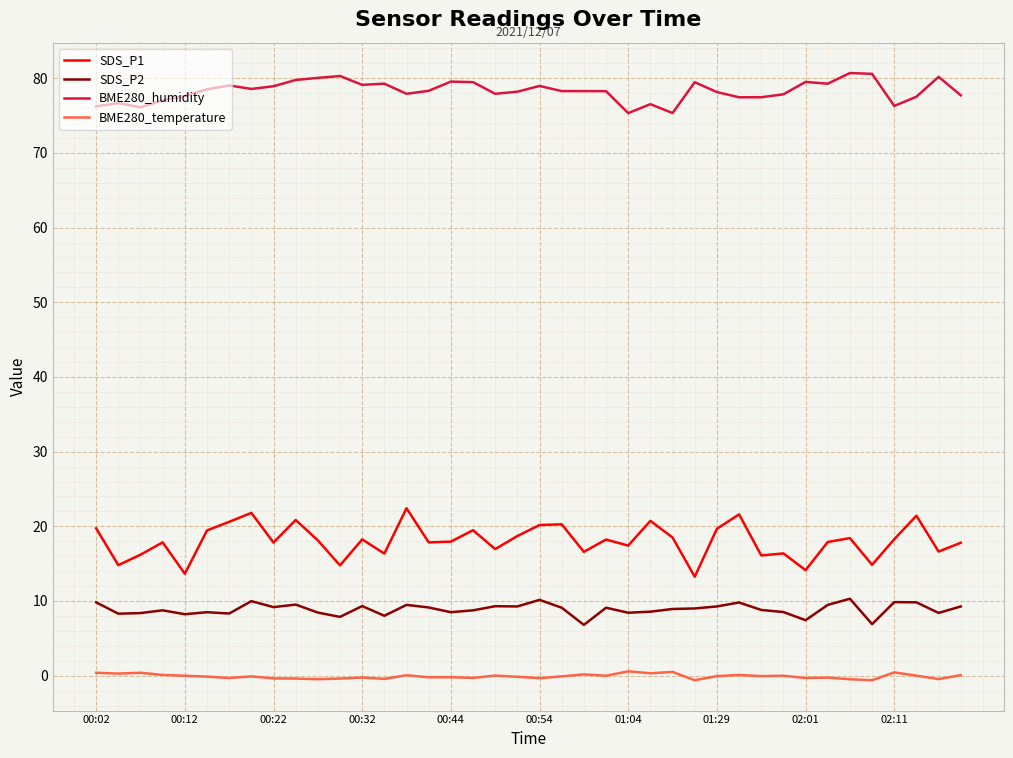

How many lines are shown in the chart?

4